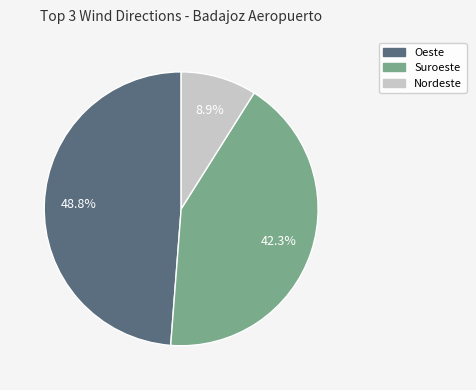

Is there any slice that represents more than half of the pie?

No